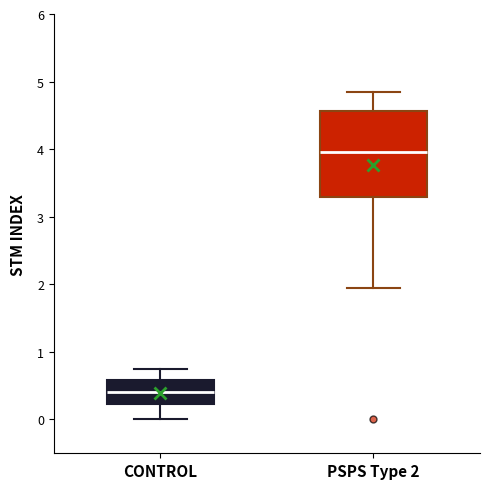

Where is the lower edge of the box for CONTROL on the y-axis? The values are not printed on the chart, so give them approximately, as read against the axis.

0.2